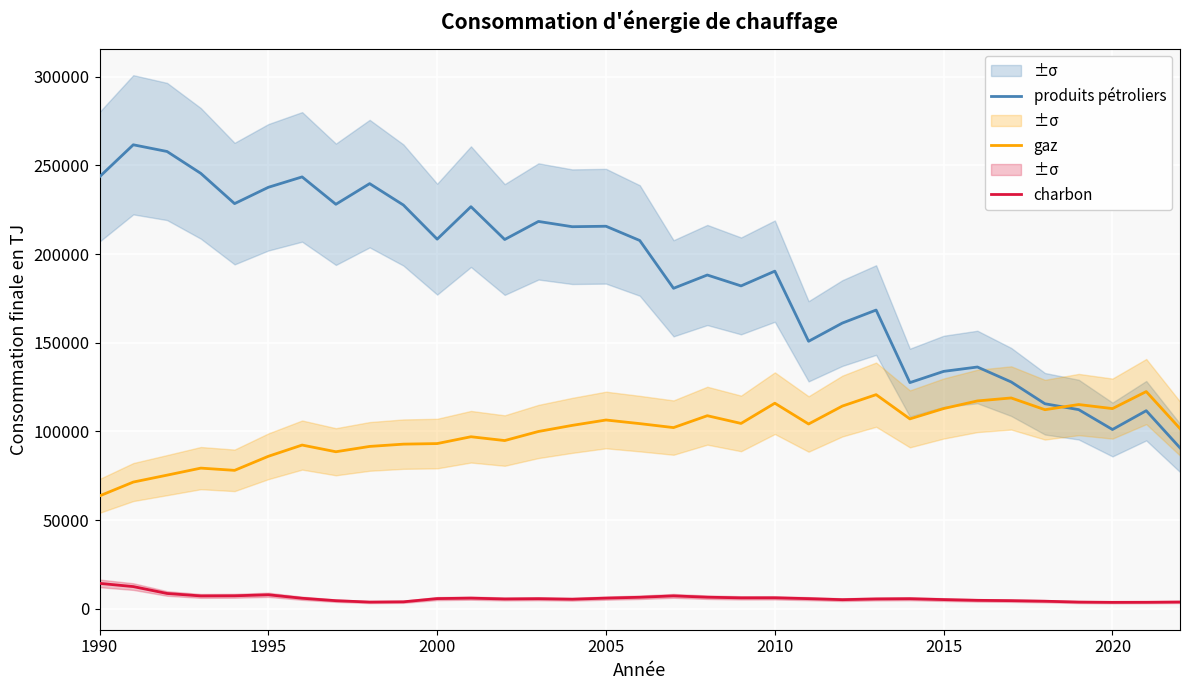

Which series ends up on top after the final intersection of gaz and produits pétroliers?

gaz